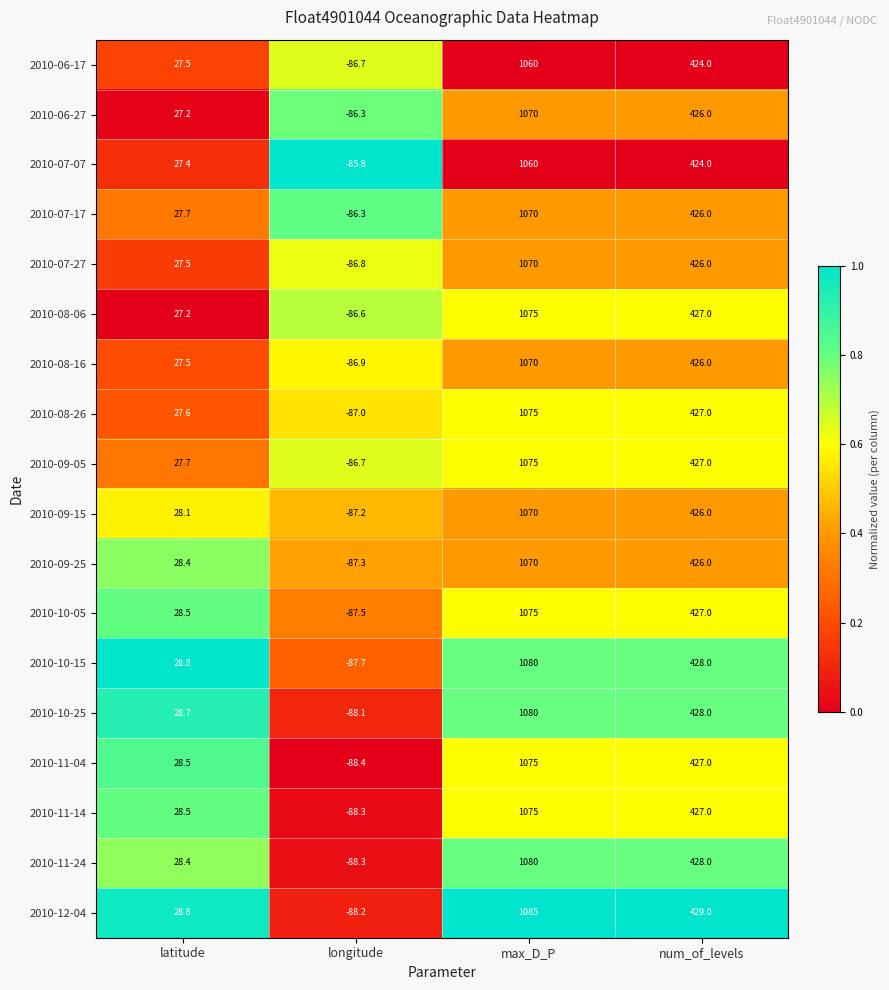

The 2010-07-27 series shows 426.0 at num_of_levels. True or false?

True